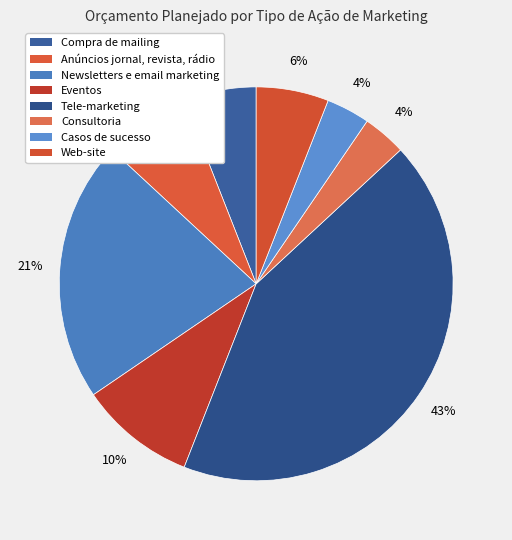

To the nearest percent, what is the combined percentage of Newsletters e email marketing and Anúncios jornal, revista, rádio?

29%